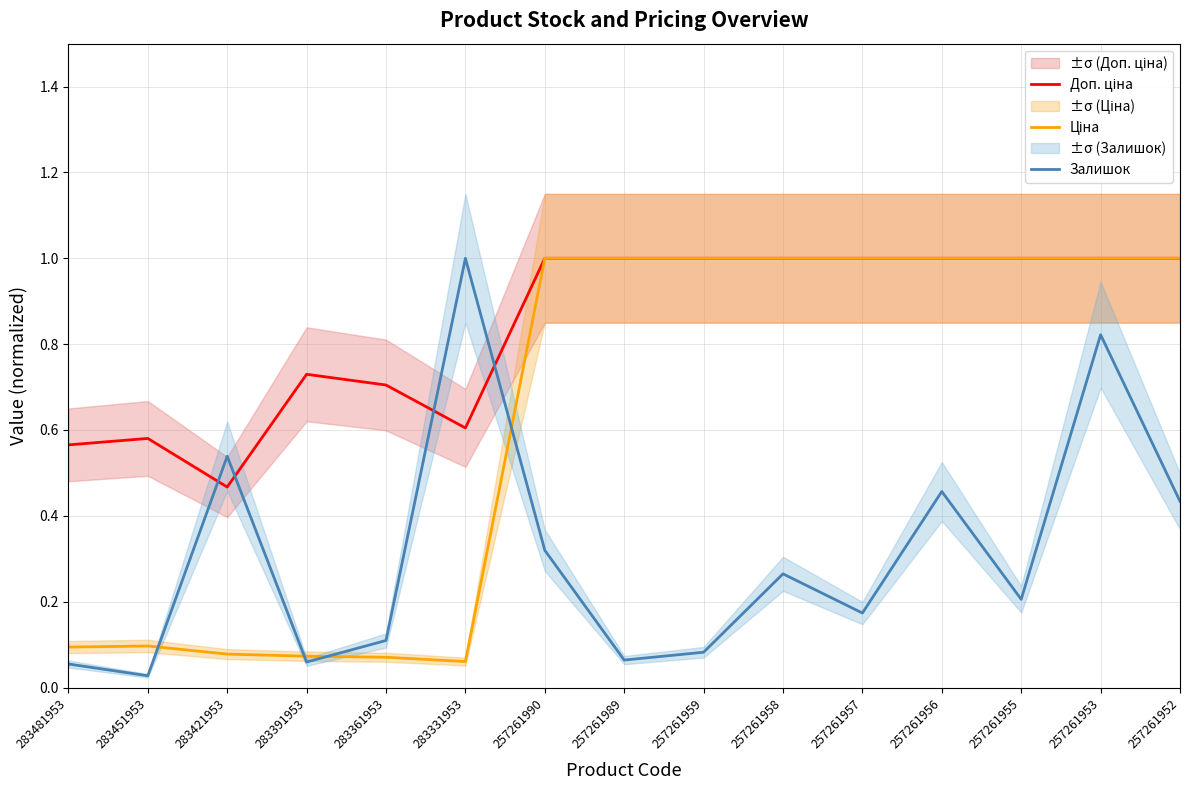

Between which two adjacent categories do Залишок and Доп. ціна first intersect?

283451953 and 283421953